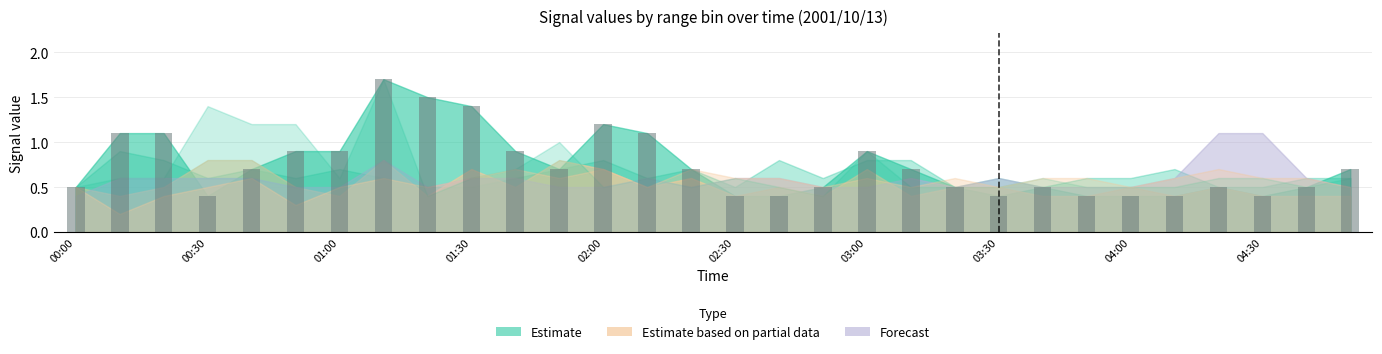

What is the difference between the maximum and second lowest values?

1.3